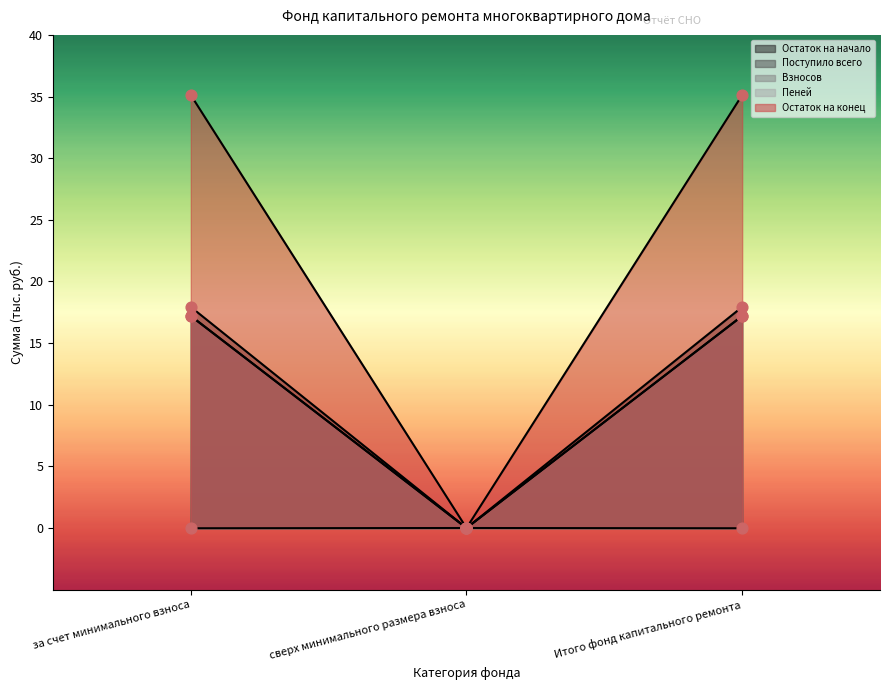

At which category is the sum across all series the highest?

за счет минимального взноса